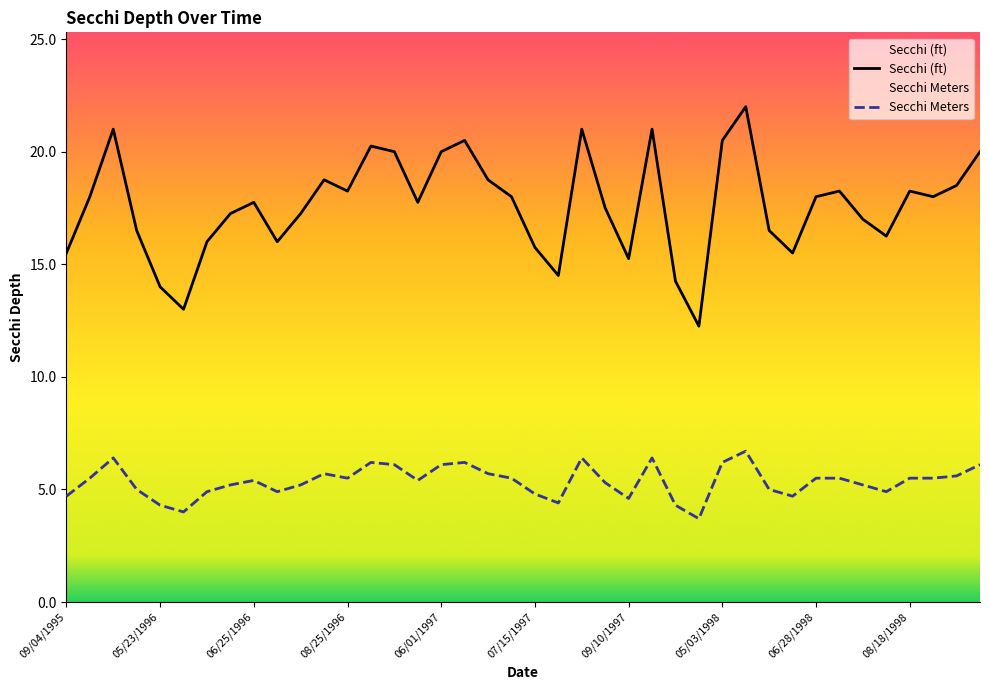

At which category is the sum across all series the highest?

29